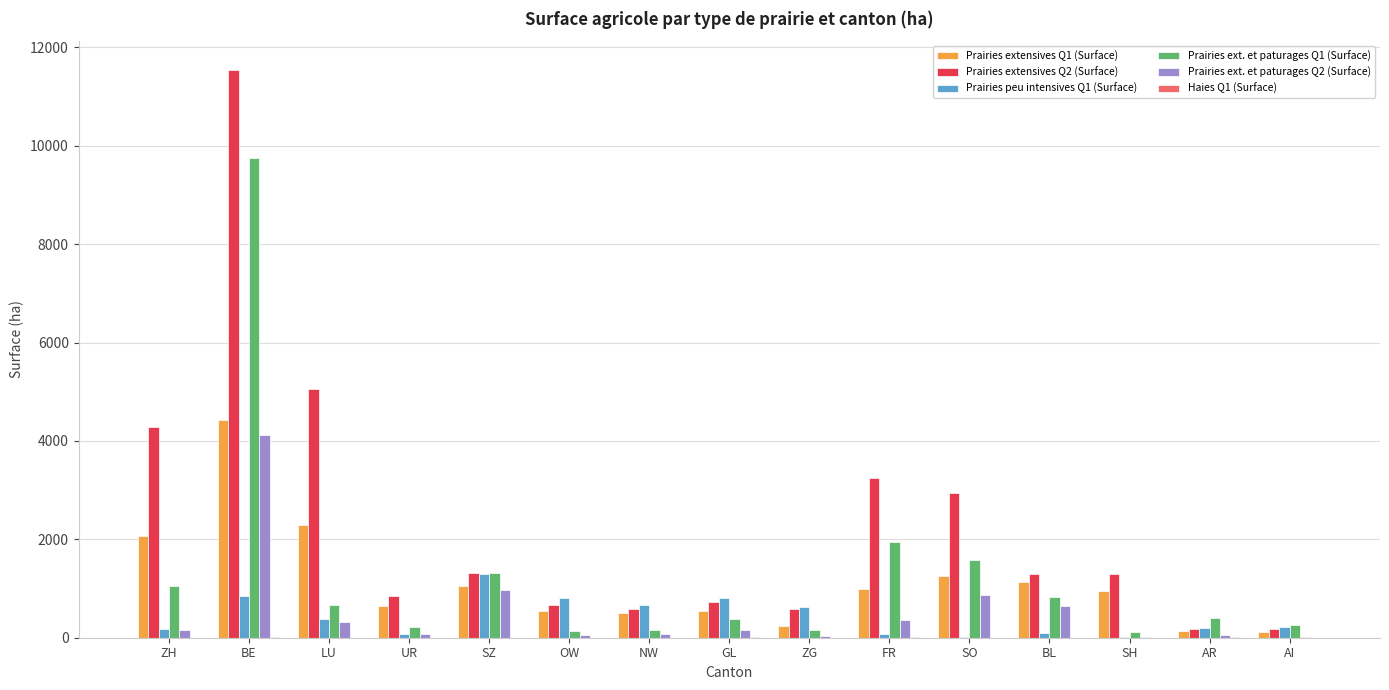

The Prairies ext. et paturages Q1 (Surface) series shows 1955 at FR. True or false?

True